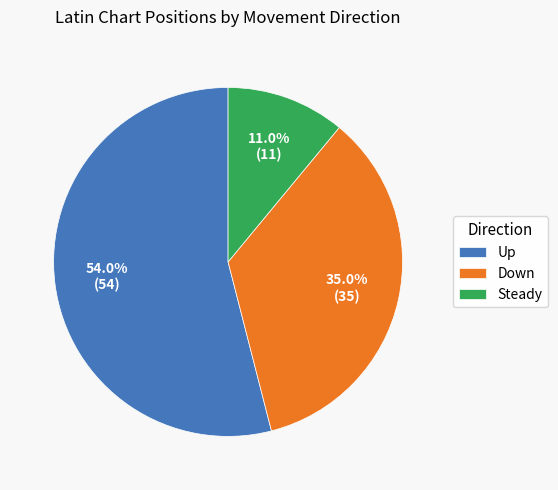

Which slice is the smallest?

Steady